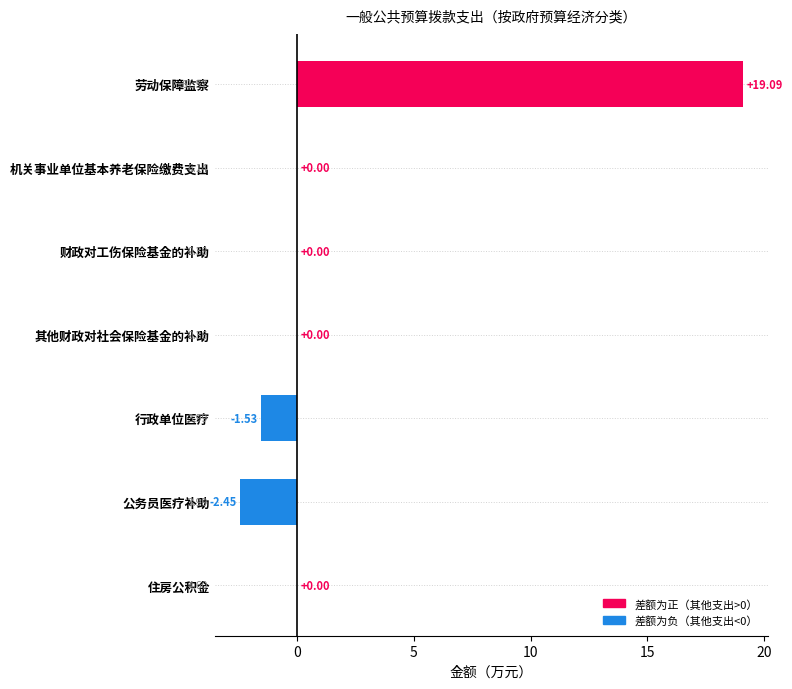

Between 财政对工伤保险基金的补助 and 行政单位医疗, which is larger?

财政对工伤保险基金的补助